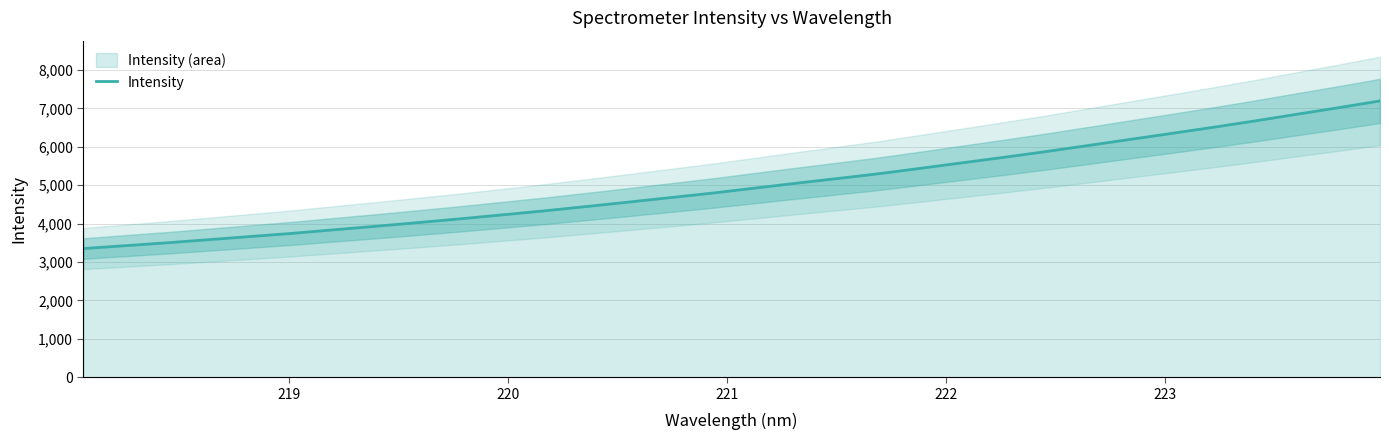

What is the minimum value for Intensity?

3350.4